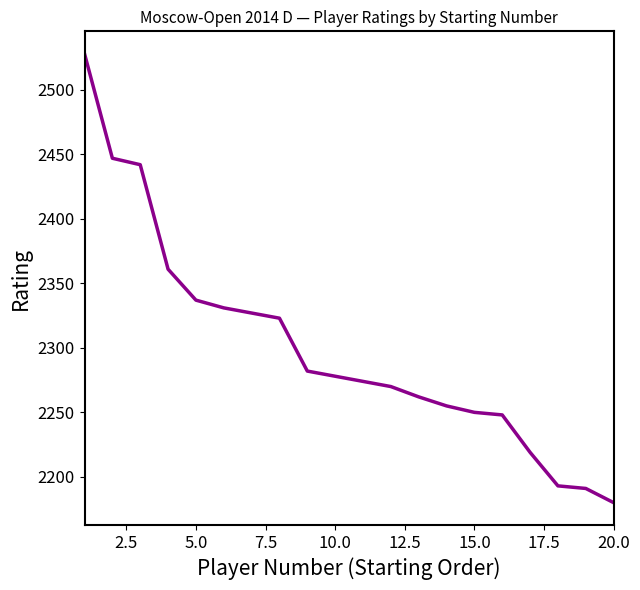

Does the chart have visible grid lines?

No